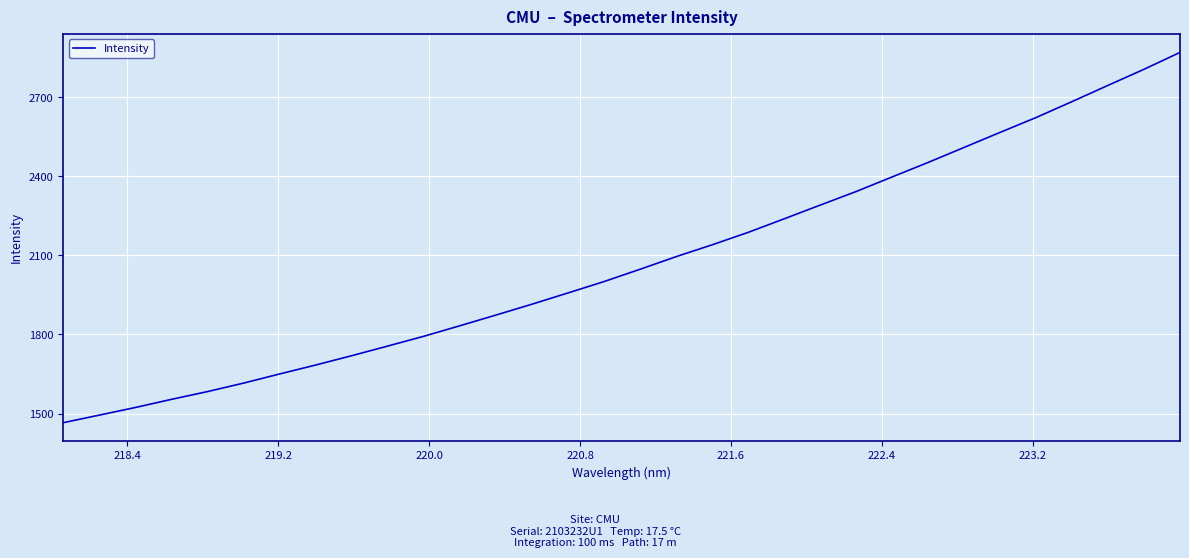

What is the maximum value shown in the chart?

2870.6